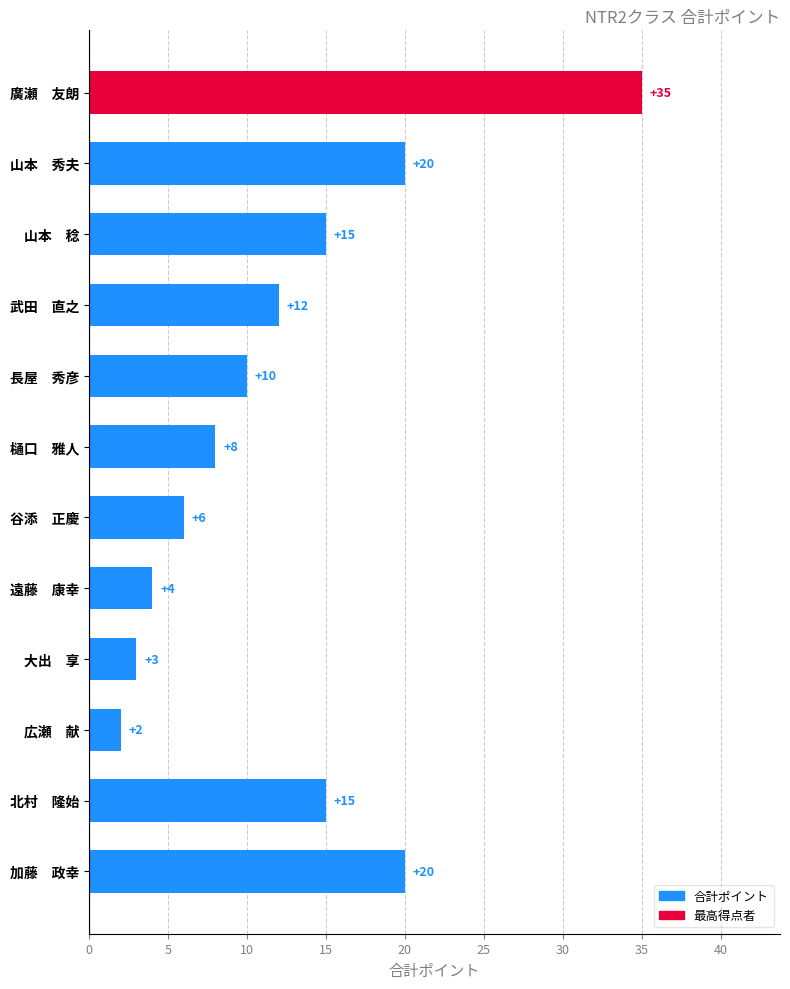

Are the bars grouped side by side (vs. stacked)?

No